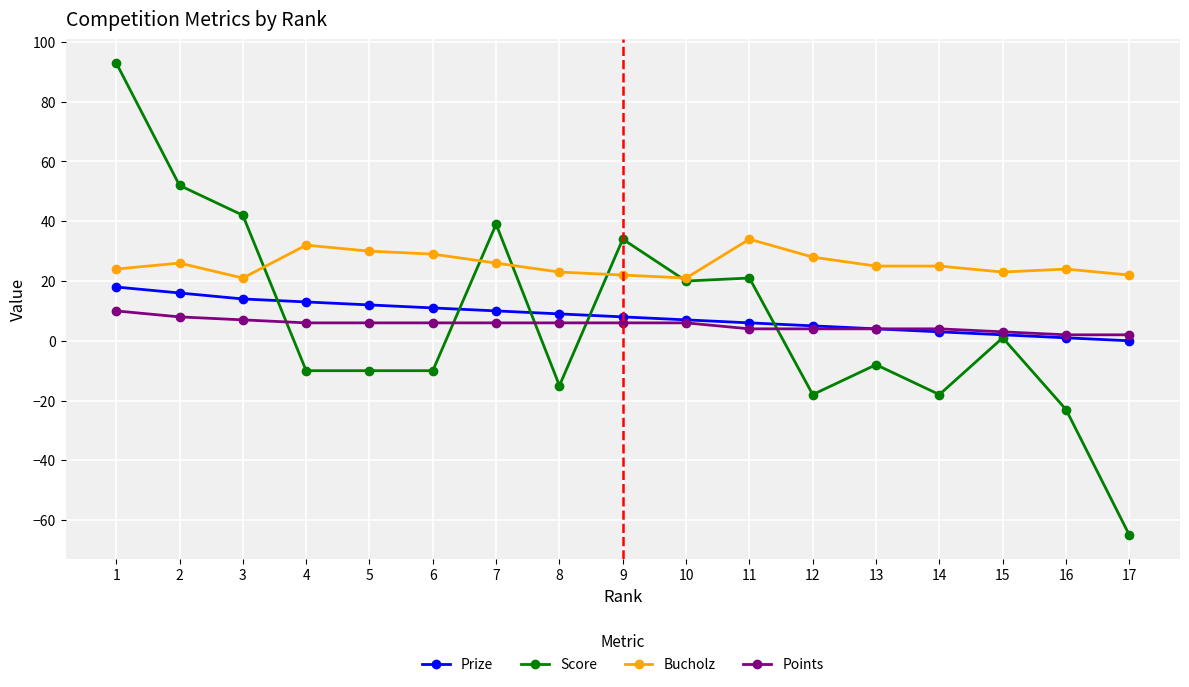

How many data points does each series have?

17